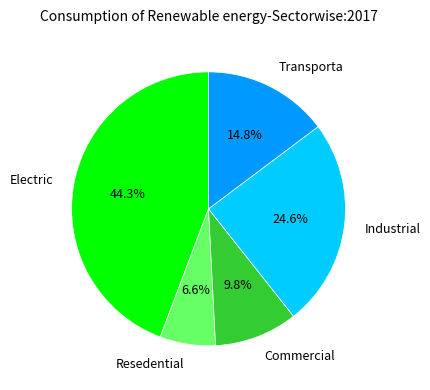

Does any single category account for the majority?

No